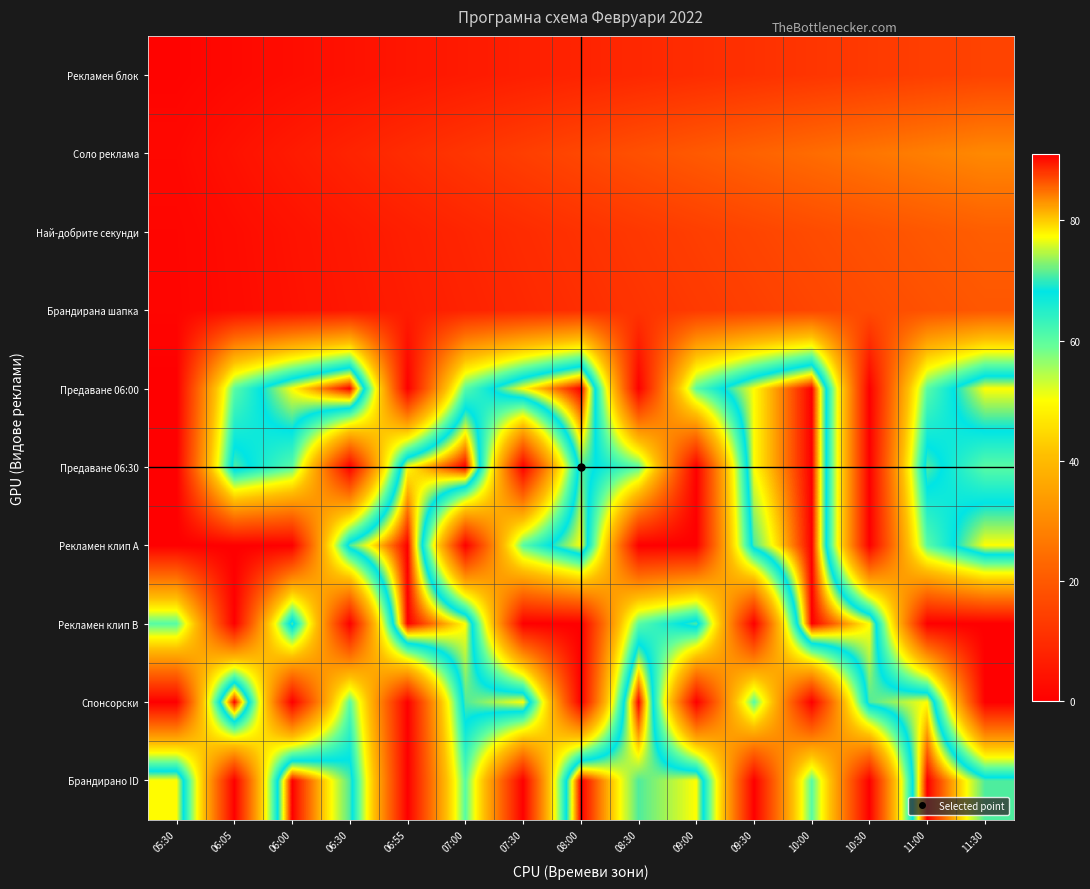

At 09:00, list the series in order from largest to smallest.

Брандирано ID, Рекламен клип B, Предаване 06:00, Соло реклама, Най-добрите секунди, Брандирана шапка, Рекламен блок, Предаване 06:30, Рекламен клип А, Спонсорски